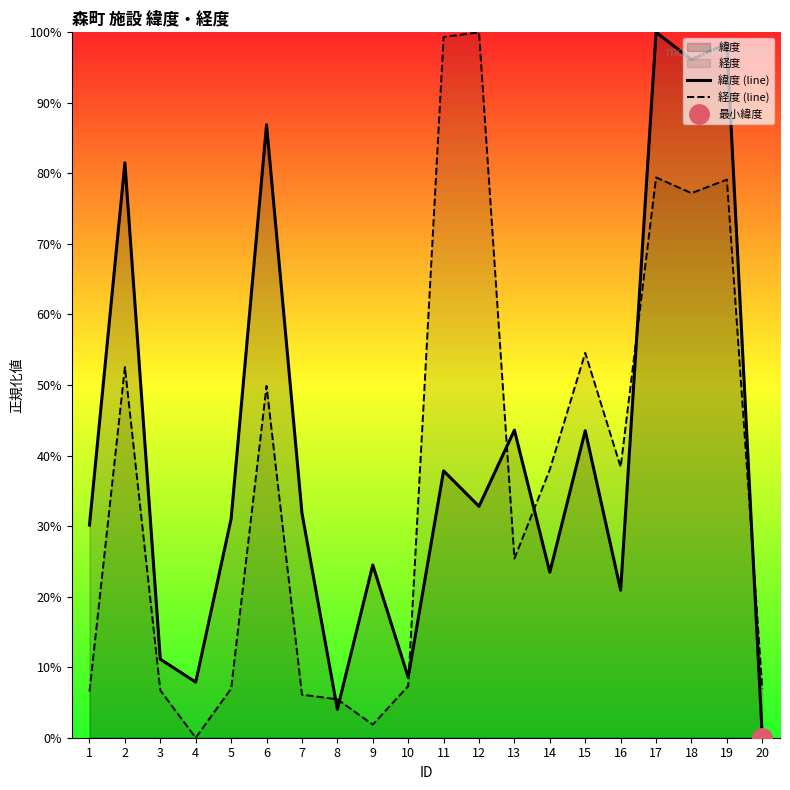

Reading right to left, extract all data points from this chart.

緯度 (line): 0.0	1.0	1.0	1.0	0.2	0.4	0.2	0.4	0.3	0.4	0.1	0.2	0.0	0.3	0.9	0.3	0.1	0.1	0.8	0.3
経度 (line): 0.1	0.8	0.8	0.8	0.4	0.5	0.4	0.3	1.0	1.0	0.1	0.0	0.1	0.1	0.5	0.1	0.0	0.1	0.5	0.1